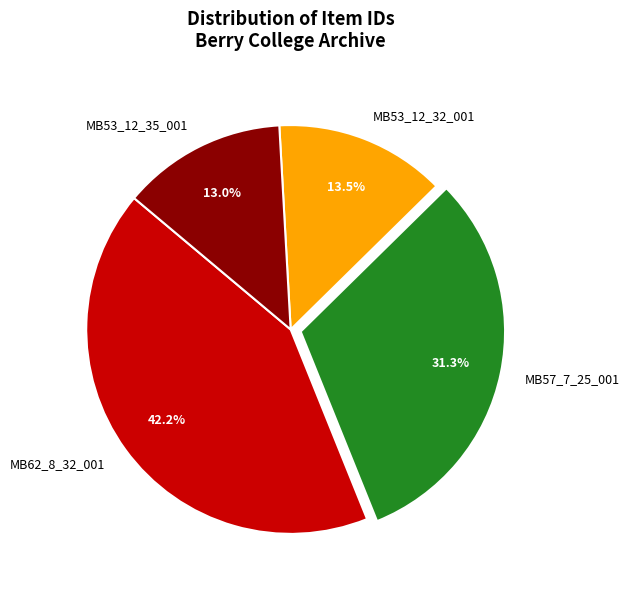

Does MB62_8_32_001 account for over 50% of the chart?

No